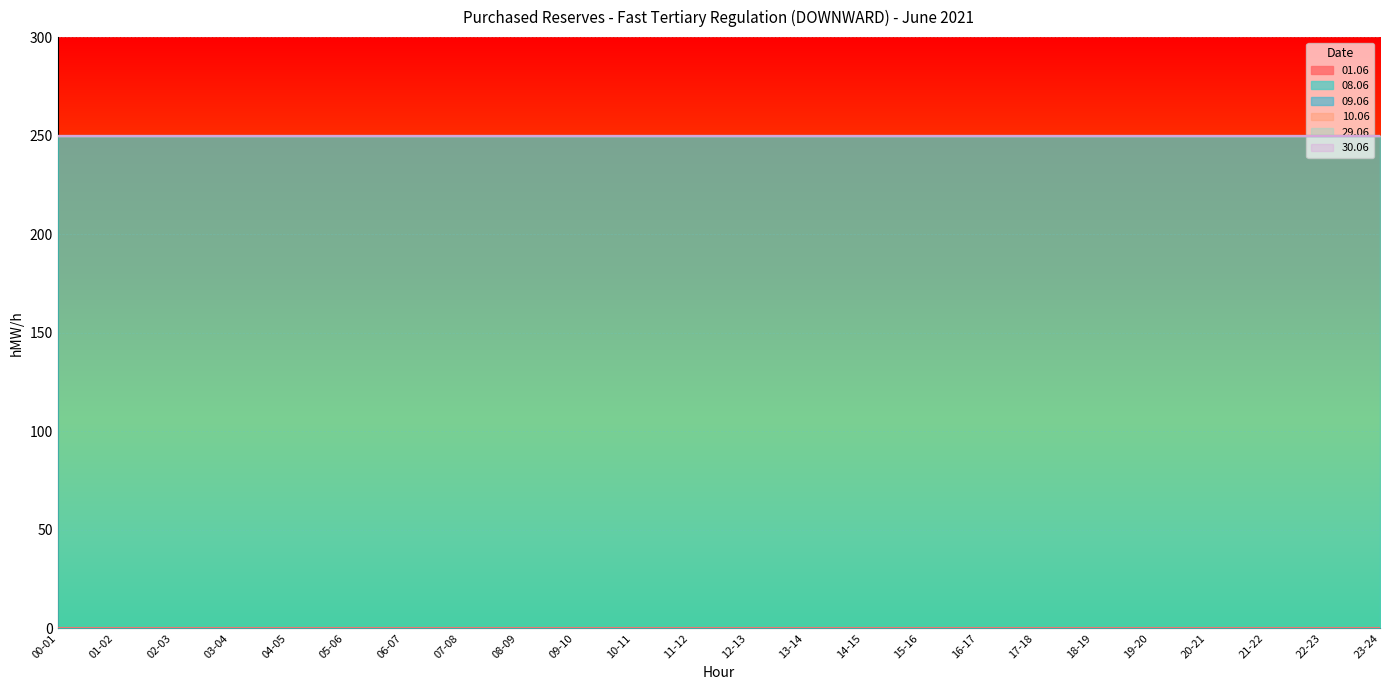

What is the total value across all series at 11-12?

250